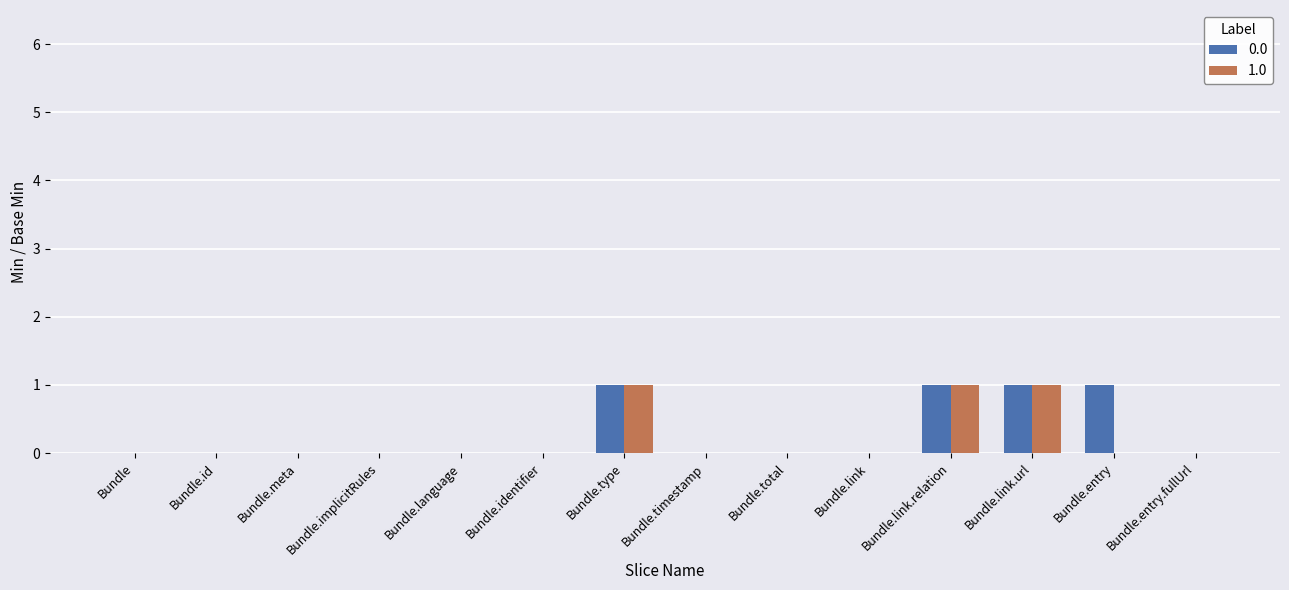

What is the sum of all 1.0 values?

3